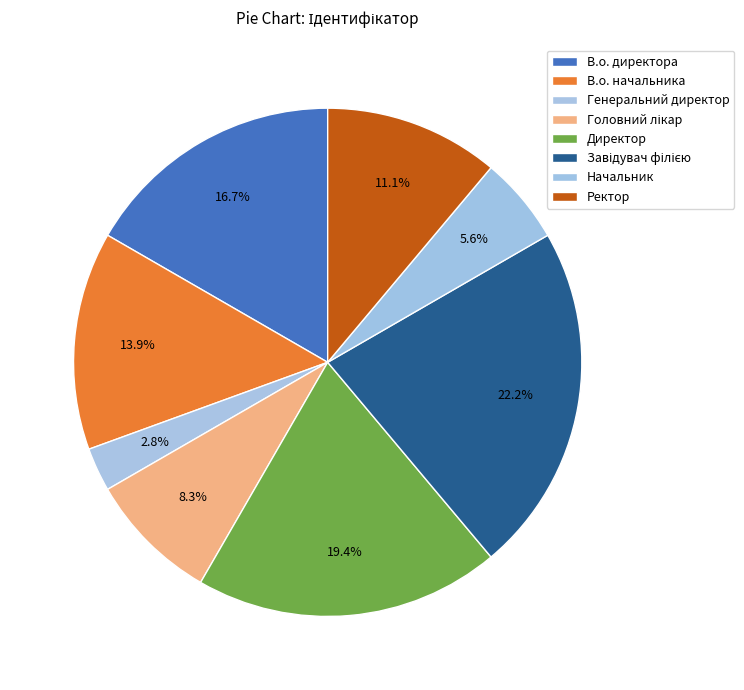

How much of the chart is everything except Директор?

80.6%